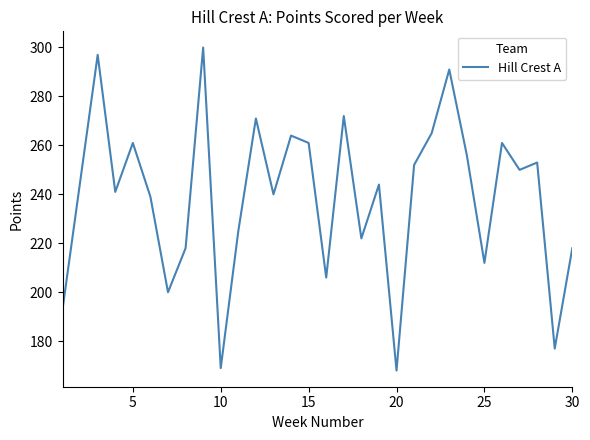

What is the difference between the maximum and minimum values?

132